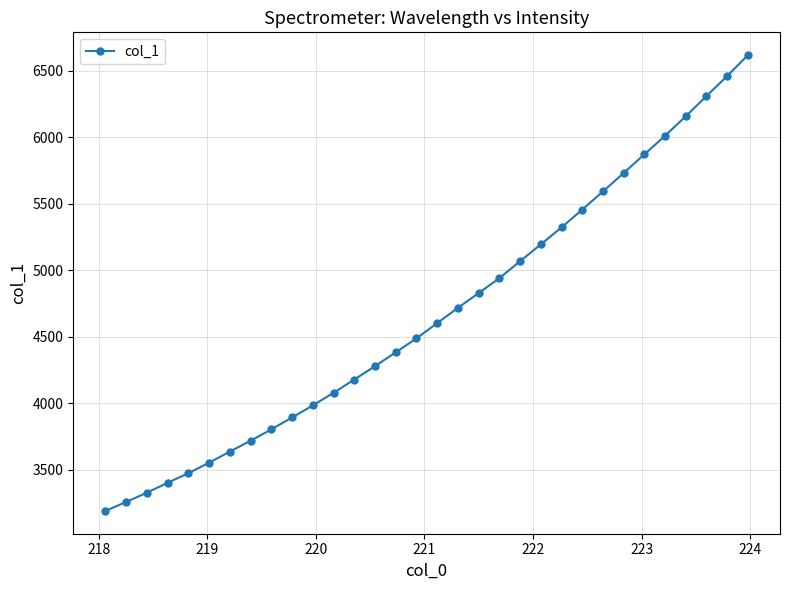

What is the average value?

4673.1